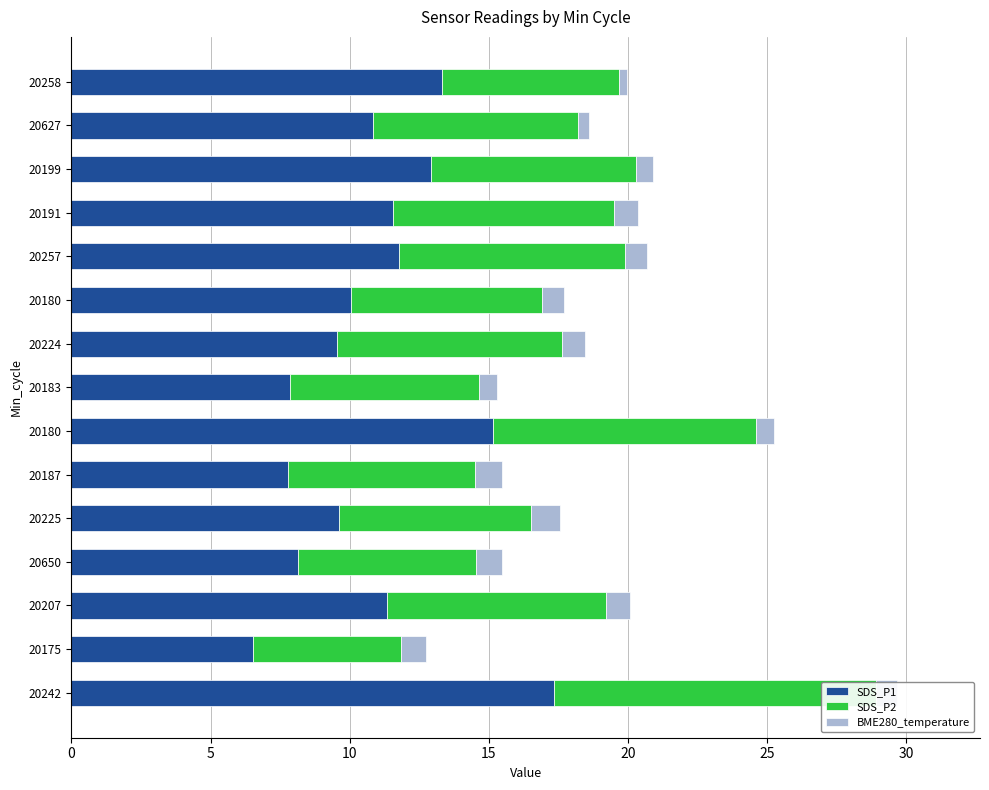

What is the value of the SDS_P2 bar at the 1st from the left?

11.6